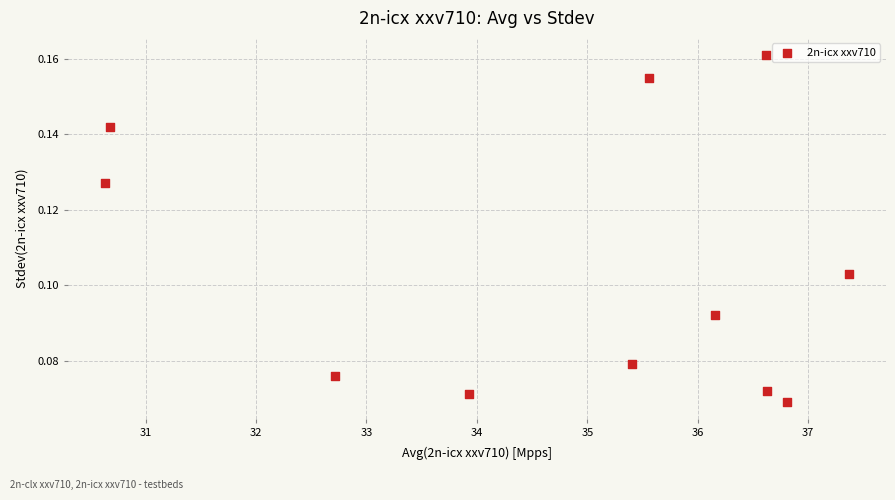

What is the average X value?

34.8